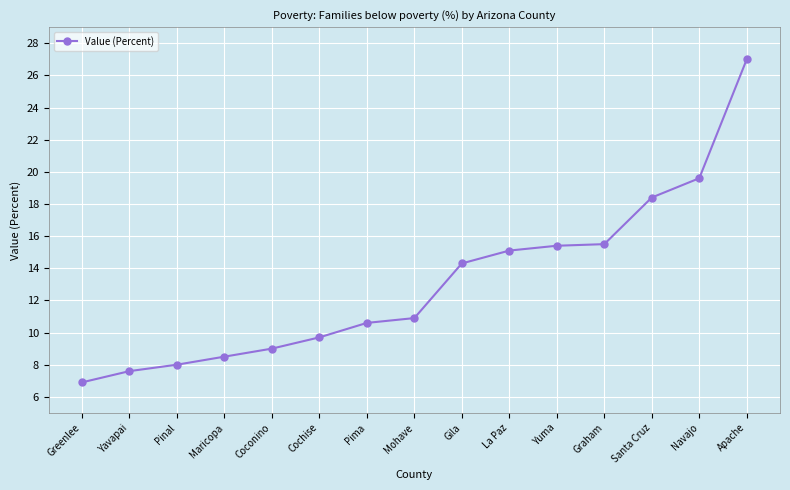

True or false: there are more than 2 points higher than both neighbors.

False